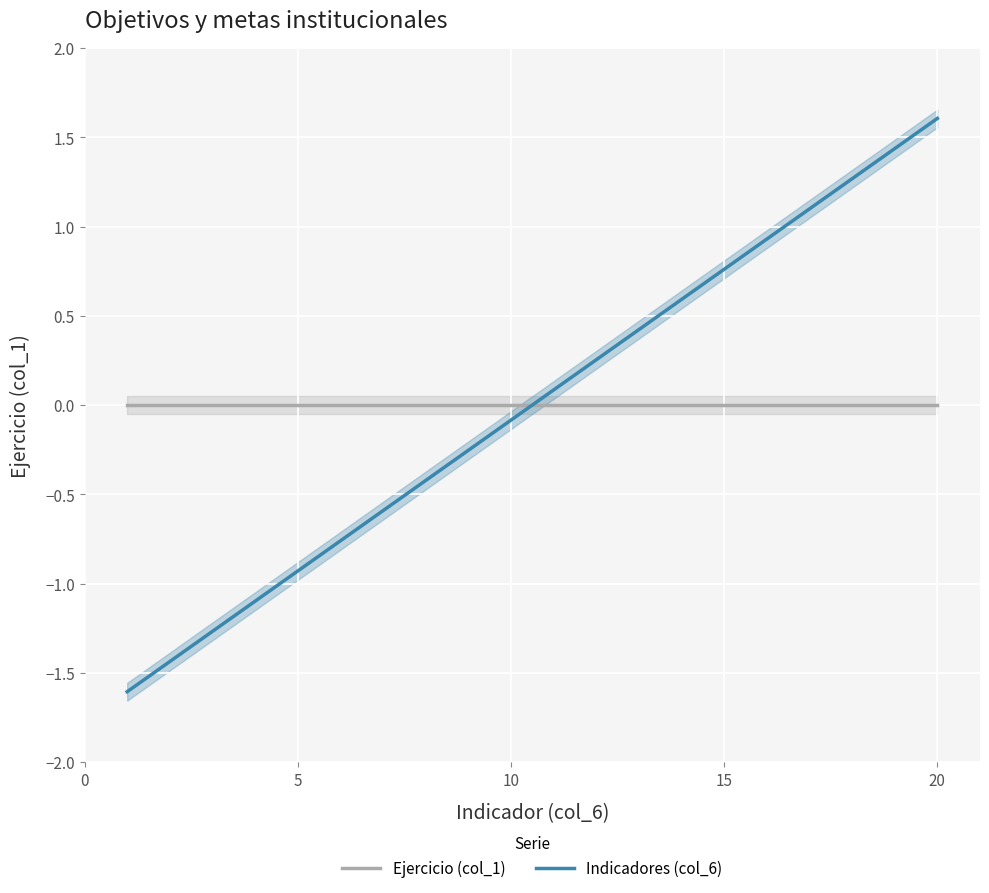

What is the minimum value for Indicadores (col_6)?

-1.6